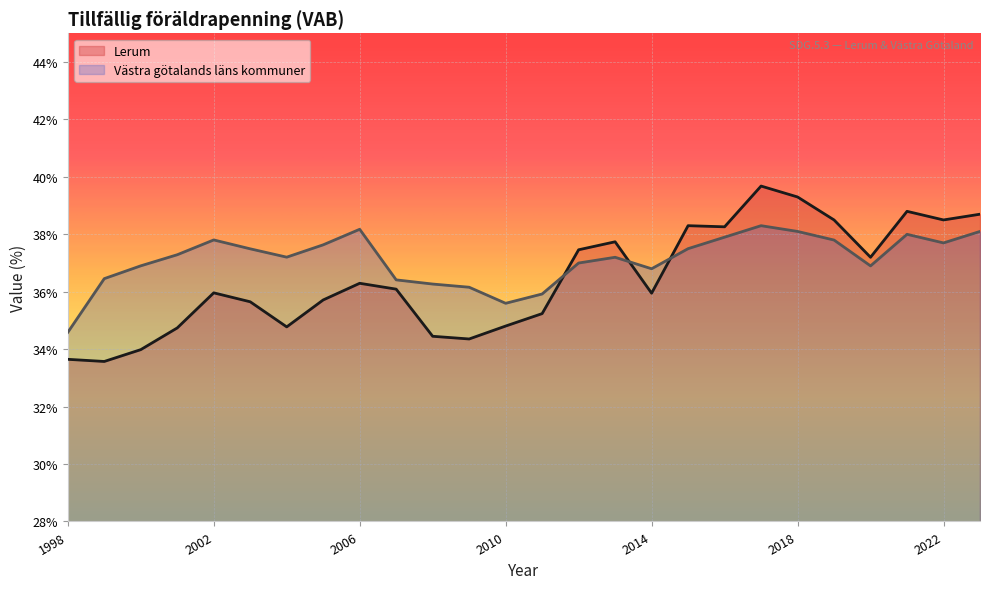

At which category does Västra götalands läns kommuner reach its first local peak?

2002